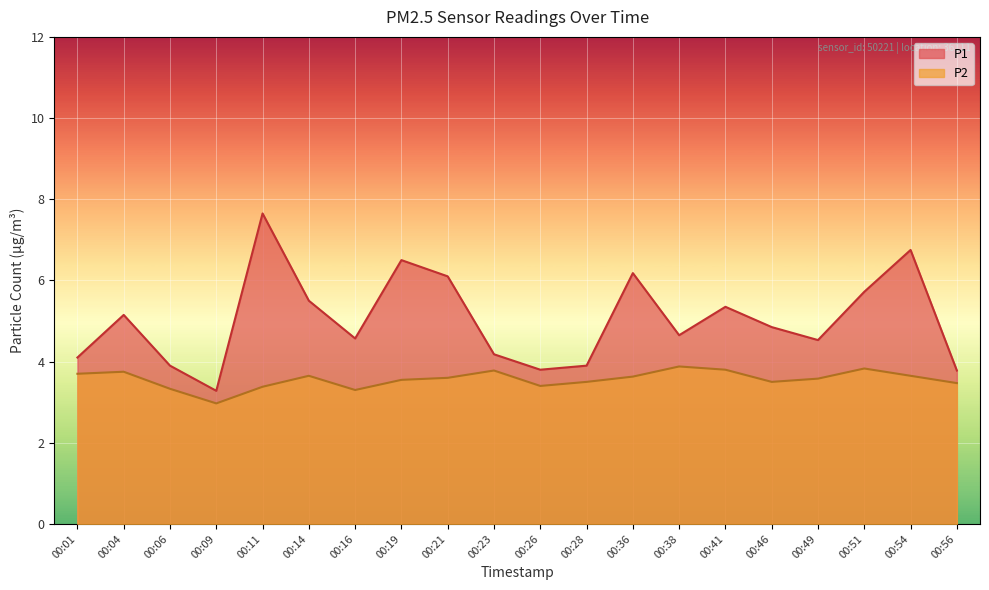

True or false: P1 and P2 intersect in this chart.

False